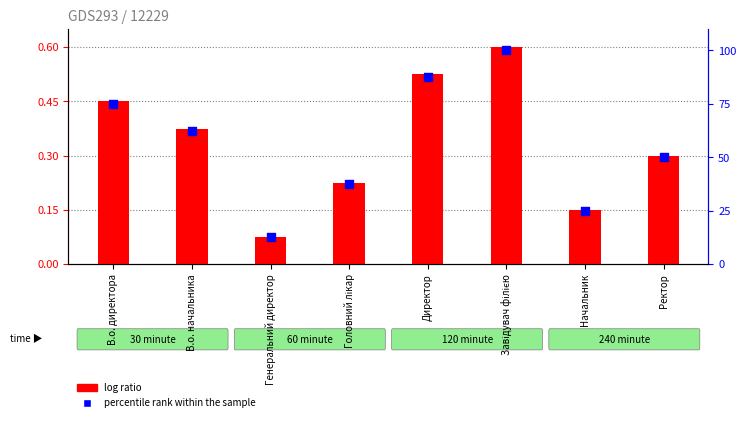

At how many categories does at least one series exceed 16?

7